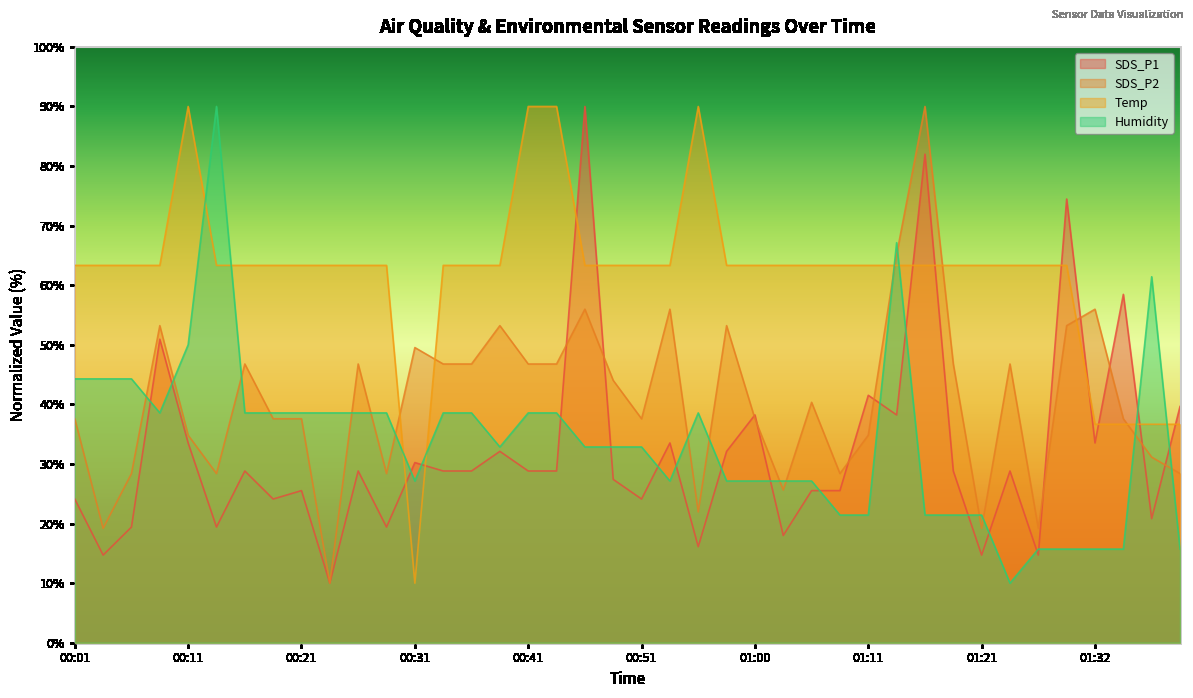

Does the chart display data point markers on the line(s)?

No